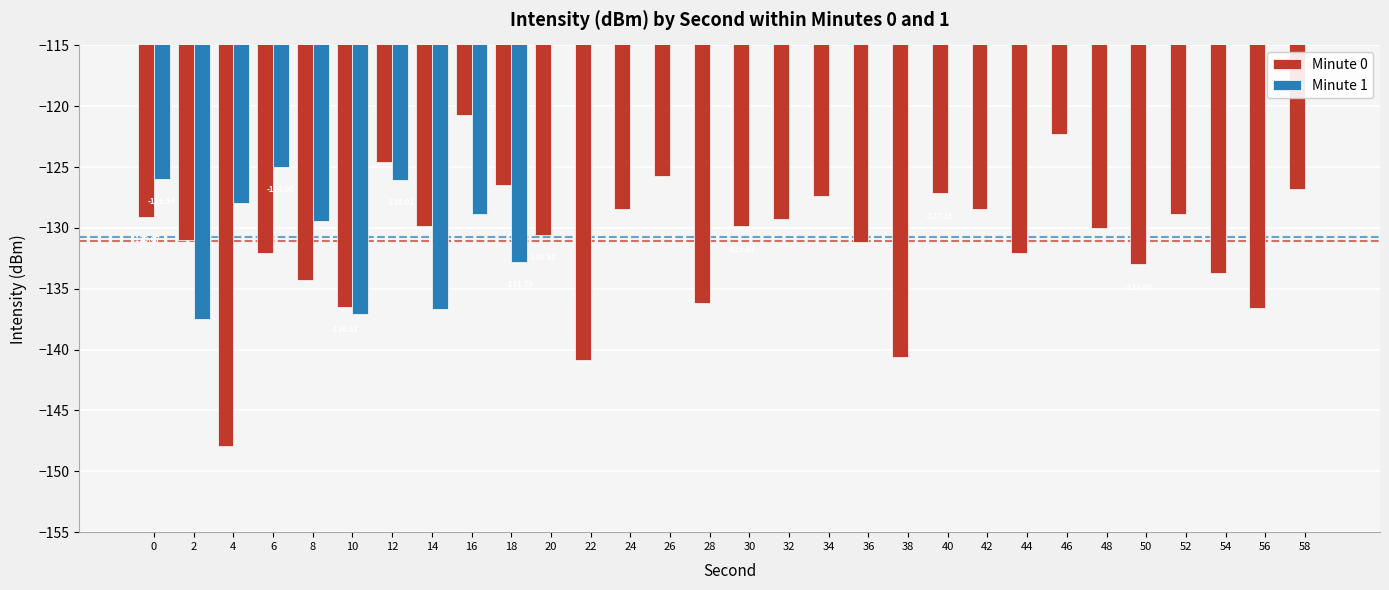

The Minute 1 series shows -68.7 at 42. True or false?

False